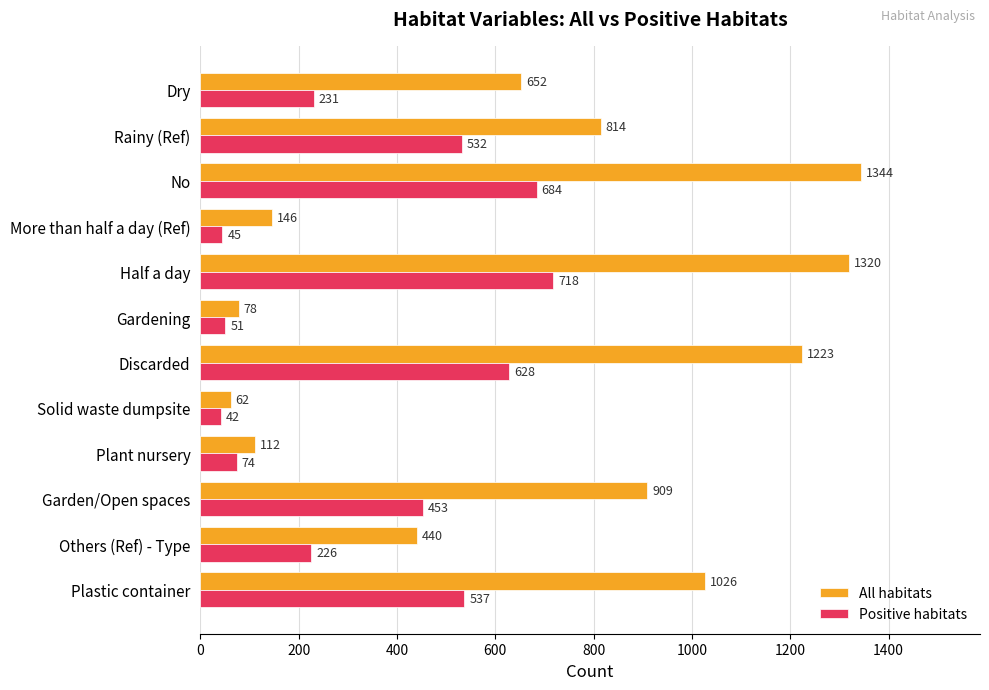

How many distinct data groups are displayed?

2